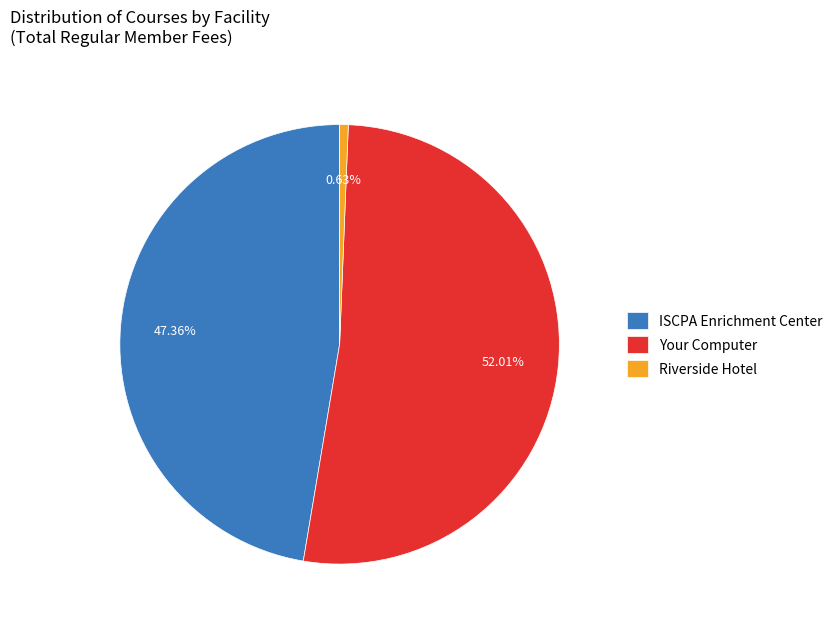

Combined, do Your Computer and Riverside Hotel account for over 50%?

Yes